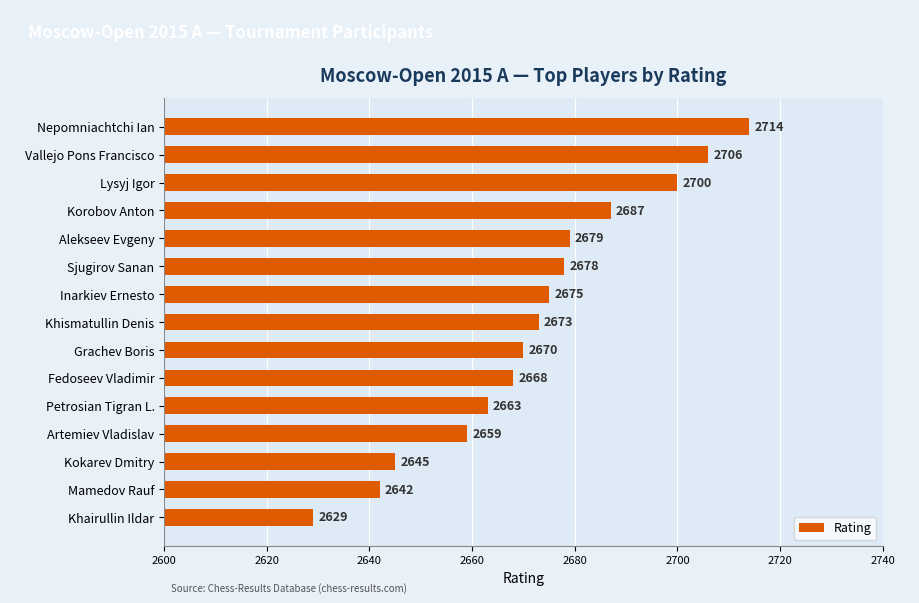

The chart shows a value of 70 at Grachev Boris. True or false?

True